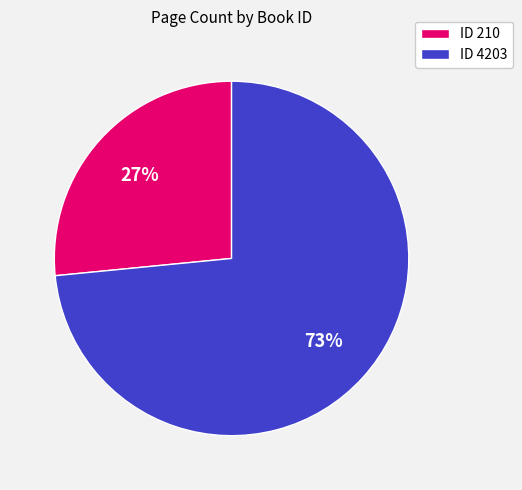

Is there a majority slice in this chart?

Yes